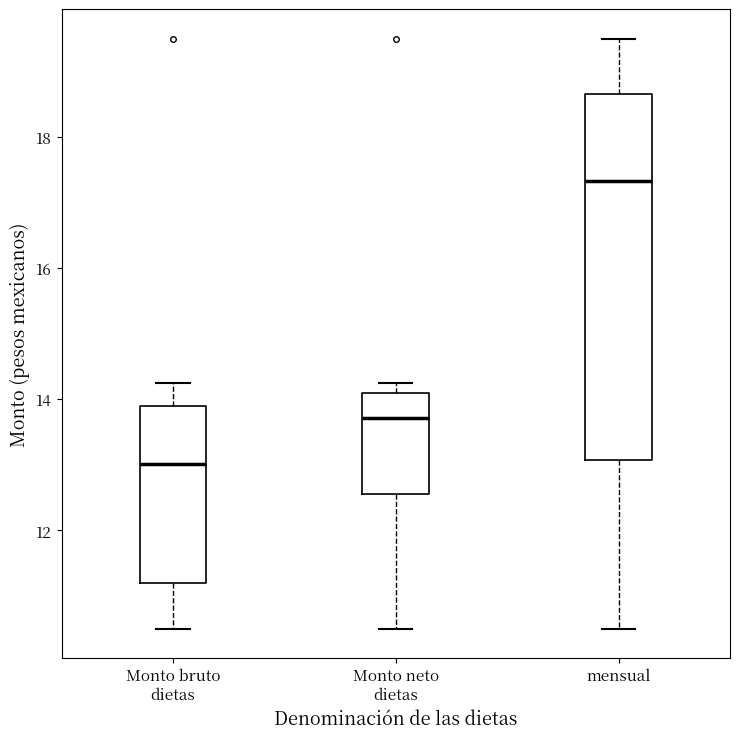

Reading left to right, read every box against the y-axis: the position of its median line, the range the box covers, and the ends of its whiskers. The values are not printed on the chart, so give them approximately, as read against the axis.

Monto bruto dietas: median 13.0, box 11.2 to 14.0, whiskers 10.6 to 14.2
Monto neto dietas: median 13.8, box 12.6 to 14.2, whiskers 10.6 to 14.2 (just above the box's upper edge)
mensual: median 17.4, box 13.0 to 18.6, whiskers 10.6 to 19.6